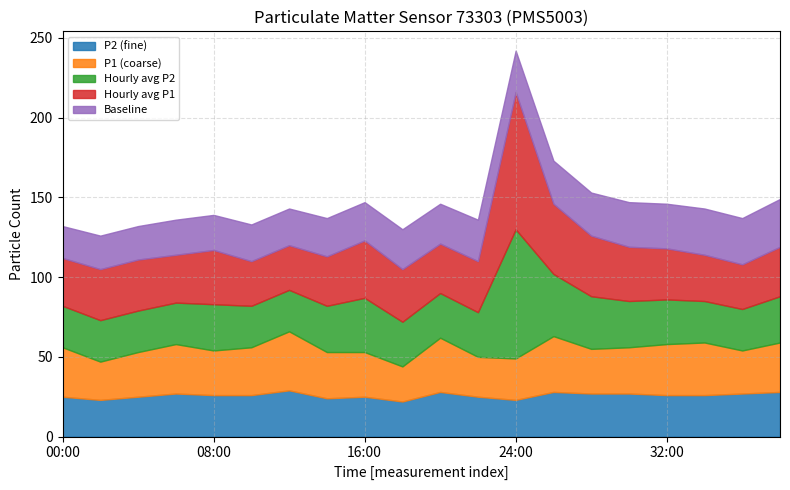

List the series in order of their peak value, highest first.

Hour_avg_P1, Hour_avg_P2, P1, P2, Baseline